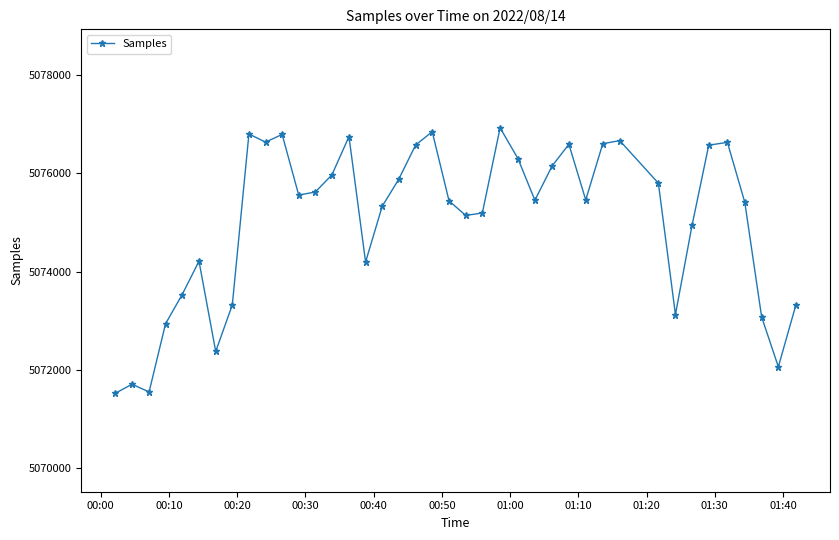

What is the maximum value shown in the chart?

5076919